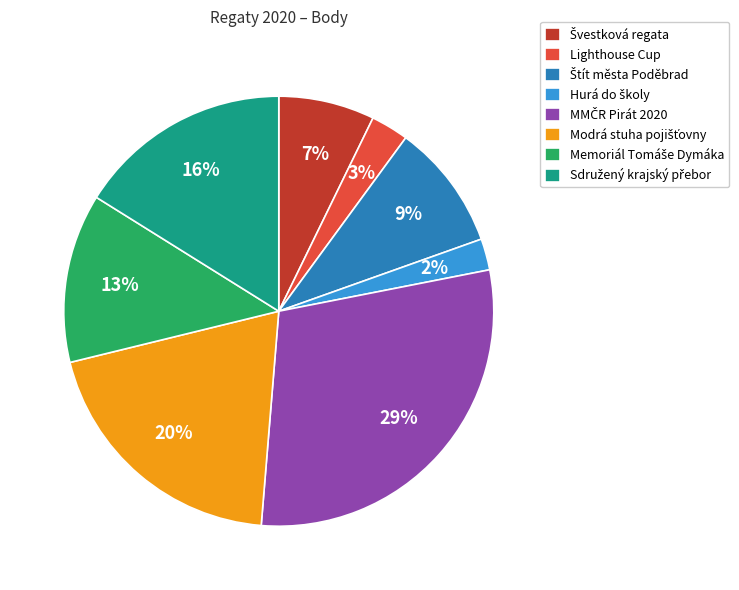

Count the number of slices in the pie.

8